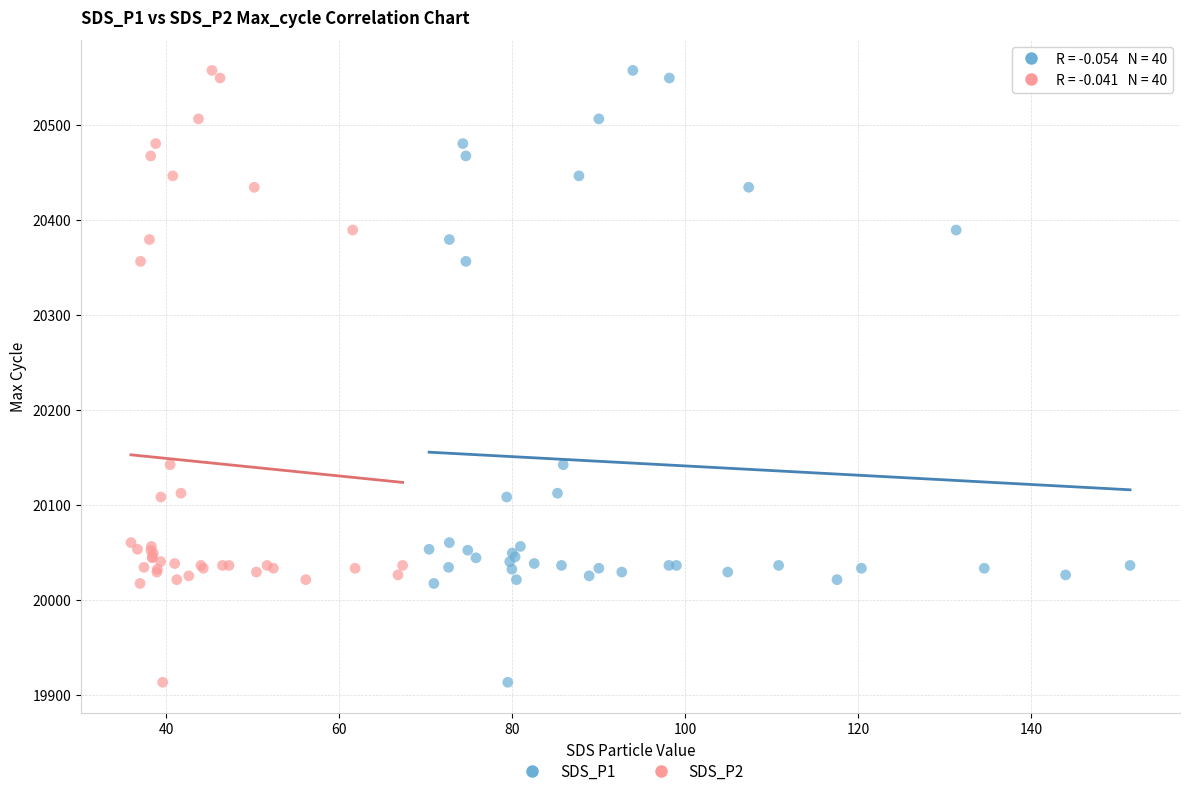

What are all the series names shown in the legend?

SDS_P1, SDS_P2